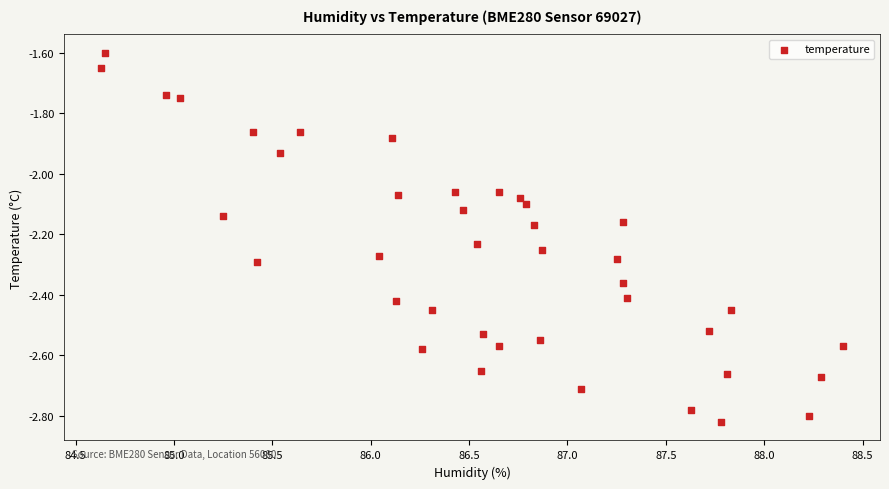

What is the range of Y values (max minus min)?

1.2